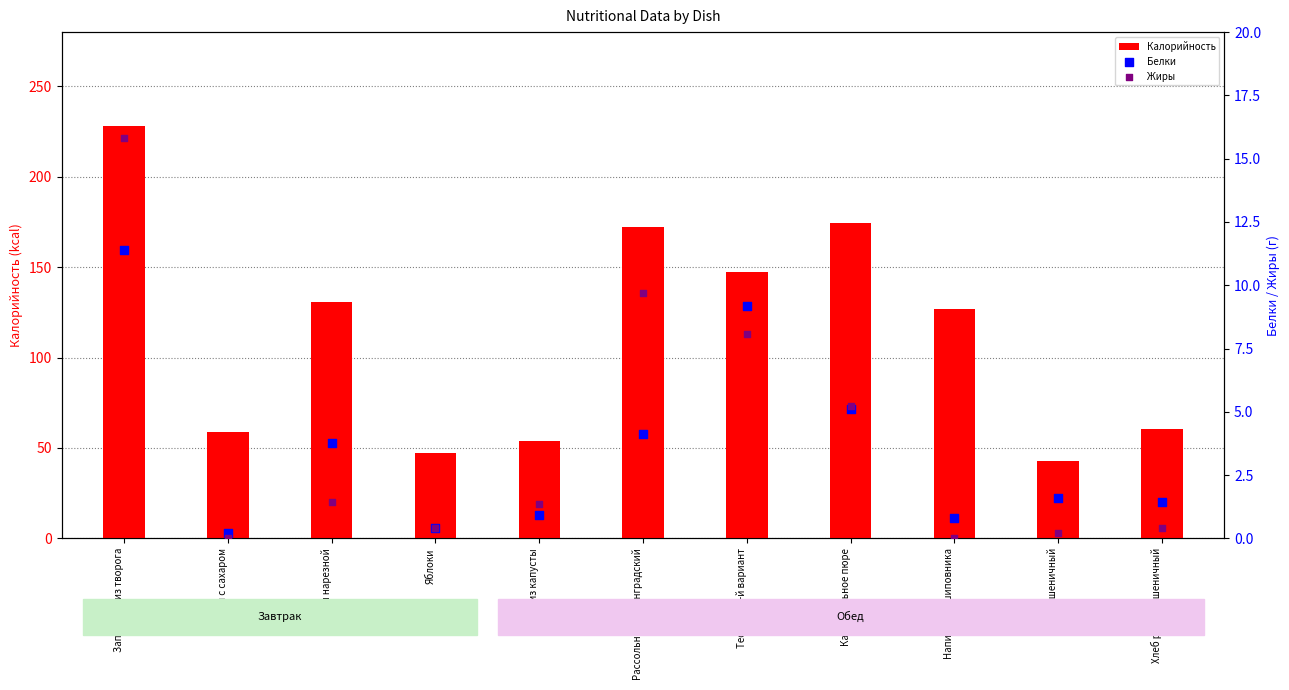

What is the total value across all series at Чай с сахаром?

59.0